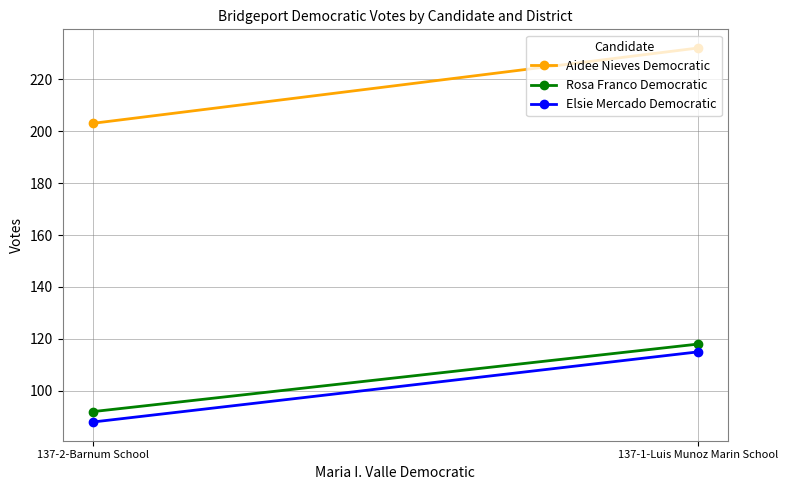

At how many categories does at least one series exceed 208?

1